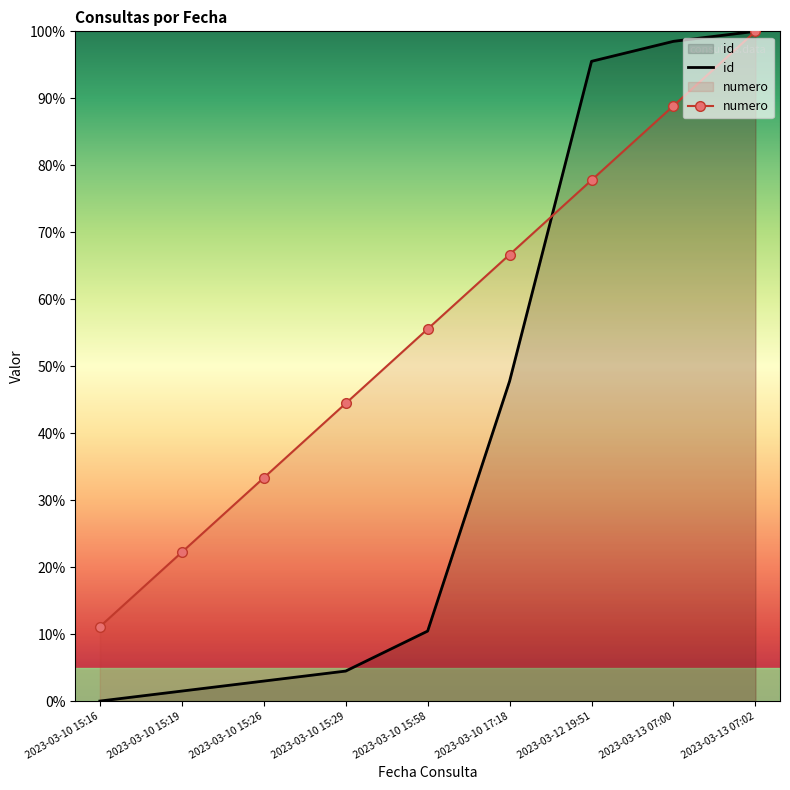

How many values in the numero series are below 55?

4